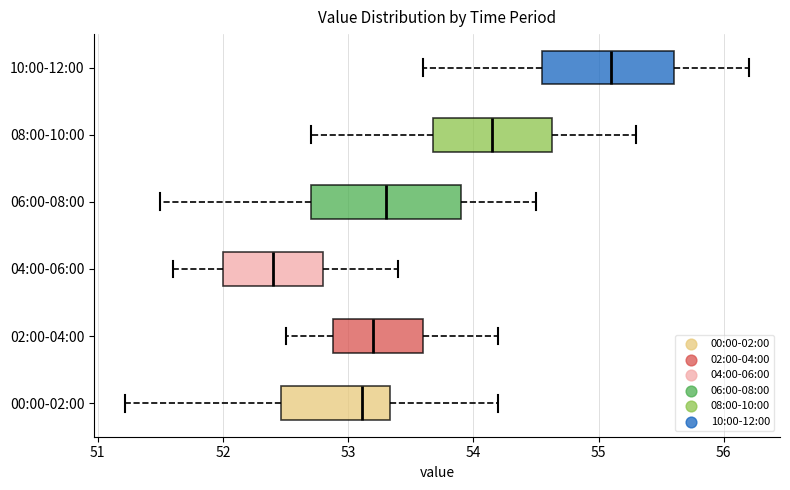

Reading bottom to top, transcribe this box plot: for each box, give where its median line is, the range the box spans, and where its two whiskers end, as read against the x-axis. The values are not printed on the chart, so give them approximately, as read against the axis.

00:00-02:00: median 53.1, box 52.5 to 53.3, whiskers 51.2 to 54.2
02:00-04:00: median 53.2, box 52.9 to 53.6, whiskers 52.5 to 54.2
04:00-06:00: median 52.4, box 52.0 to 52.8, whiskers 51.6 to 53.4
06:00-08:00: median 53.3, box 52.7 to 53.9, whiskers 51.5 to 54.5
08:00-10:00: median 54.2, box 53.7 to 54.6, whiskers 52.7 to 55.3
10:00-12:00: median 55.1, box 54.6 to 55.6, whiskers 53.6 to 56.2